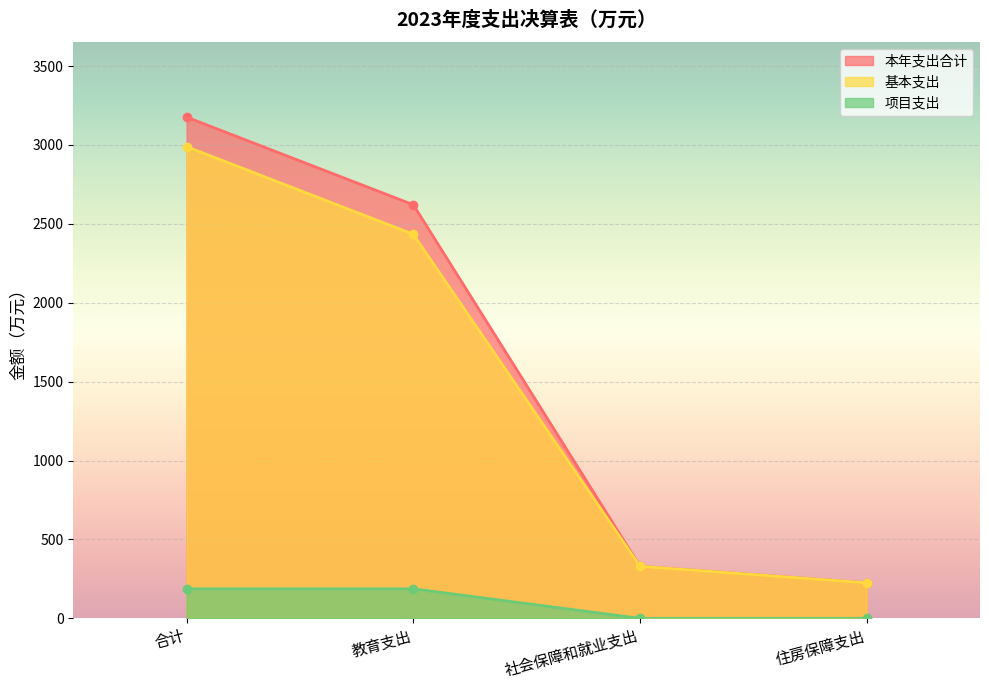

What is the maximum value for 本年支出合计?

3176.2